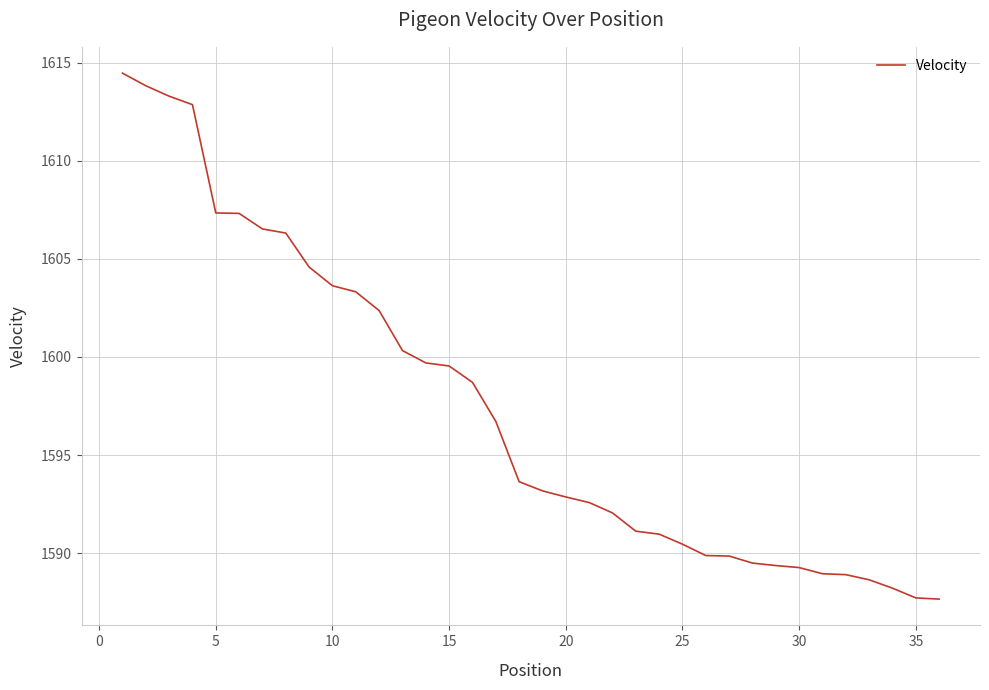

What is the smallest value displayed?

1587.6